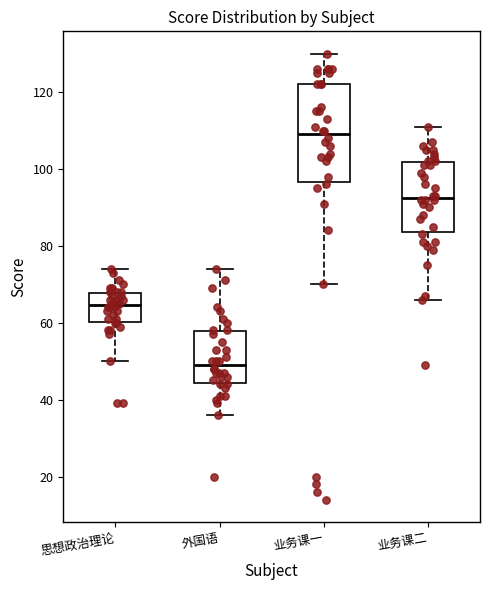

Which box has the lowest median line?

外国语